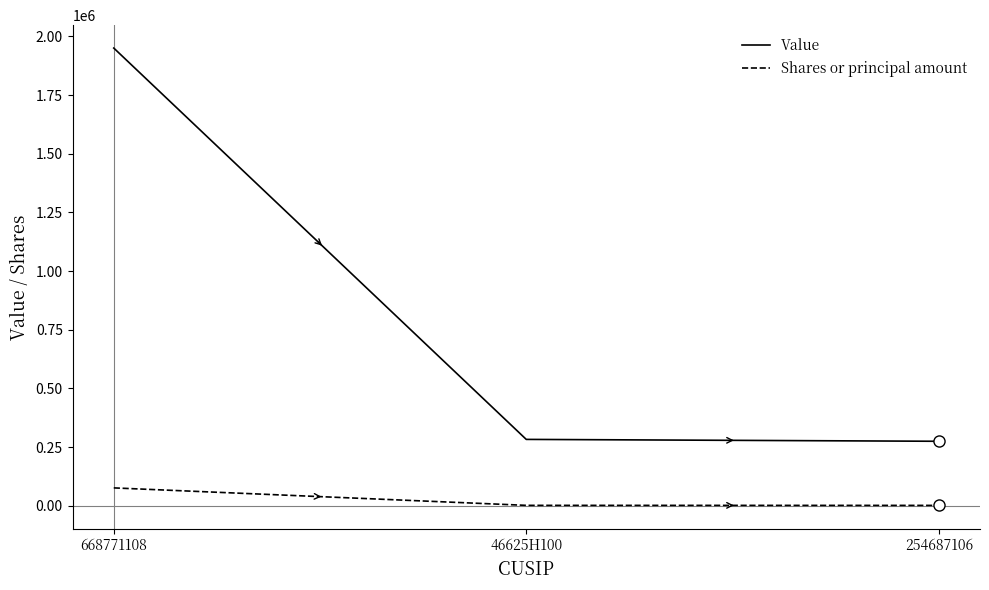

Rank the series by their maximum value, from lowest to highest.

Shares or principal amount, Value